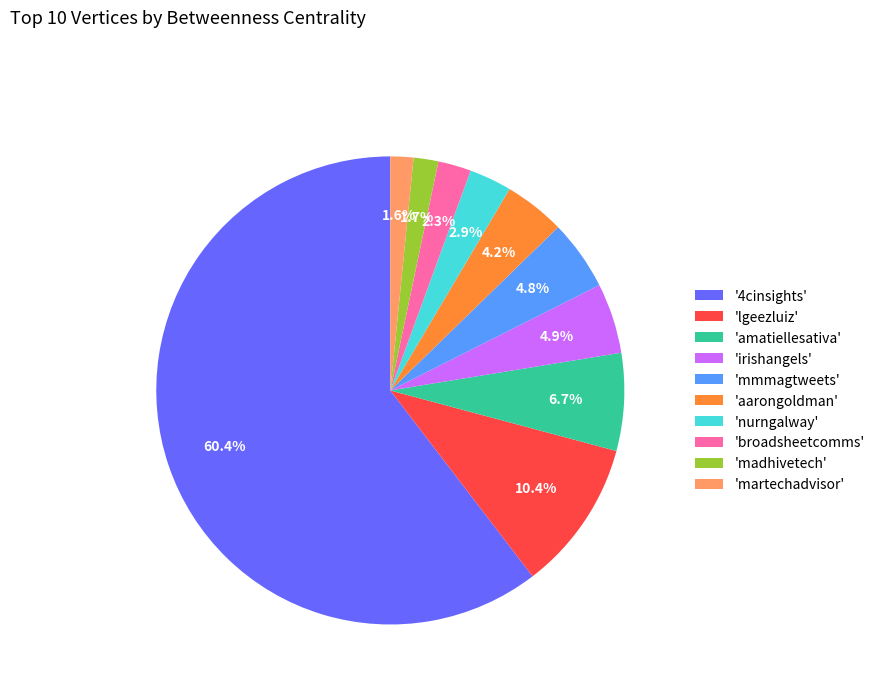

Do '4cinsights' and 'martechadvisor' together represent more than half of the pie?

Yes